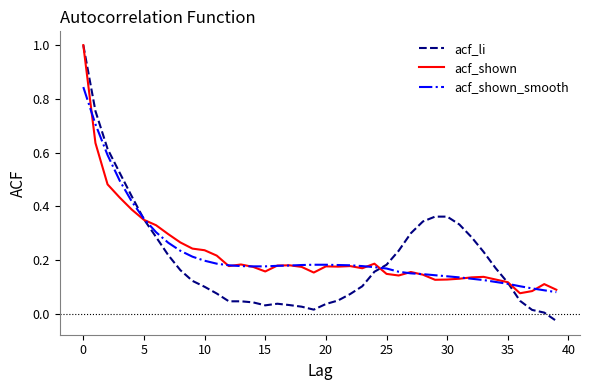

How many values in the acf_li series are below 0?

1